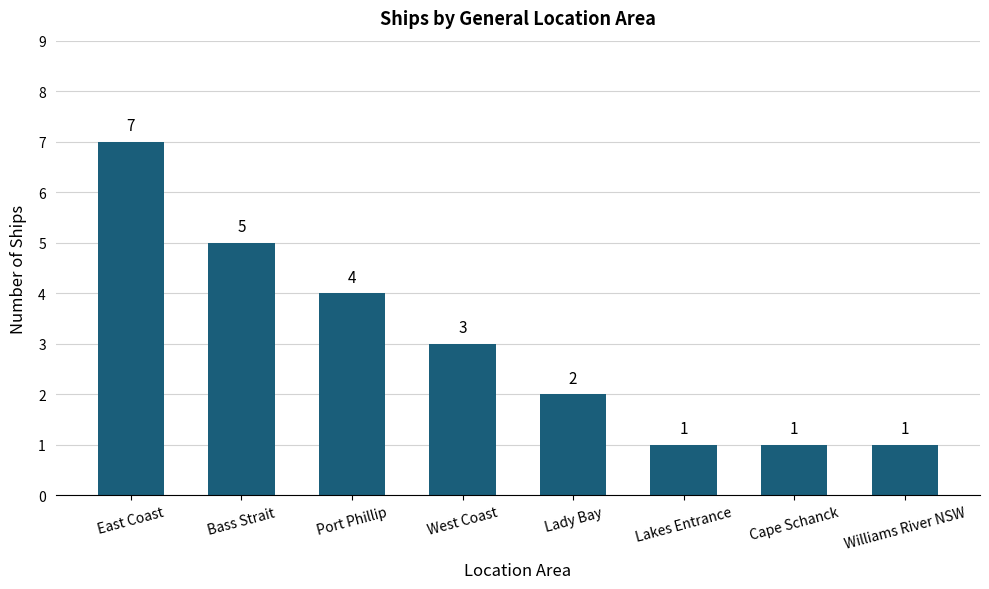

The chart shows a value of 4 at Port Phillip. True or false?

True